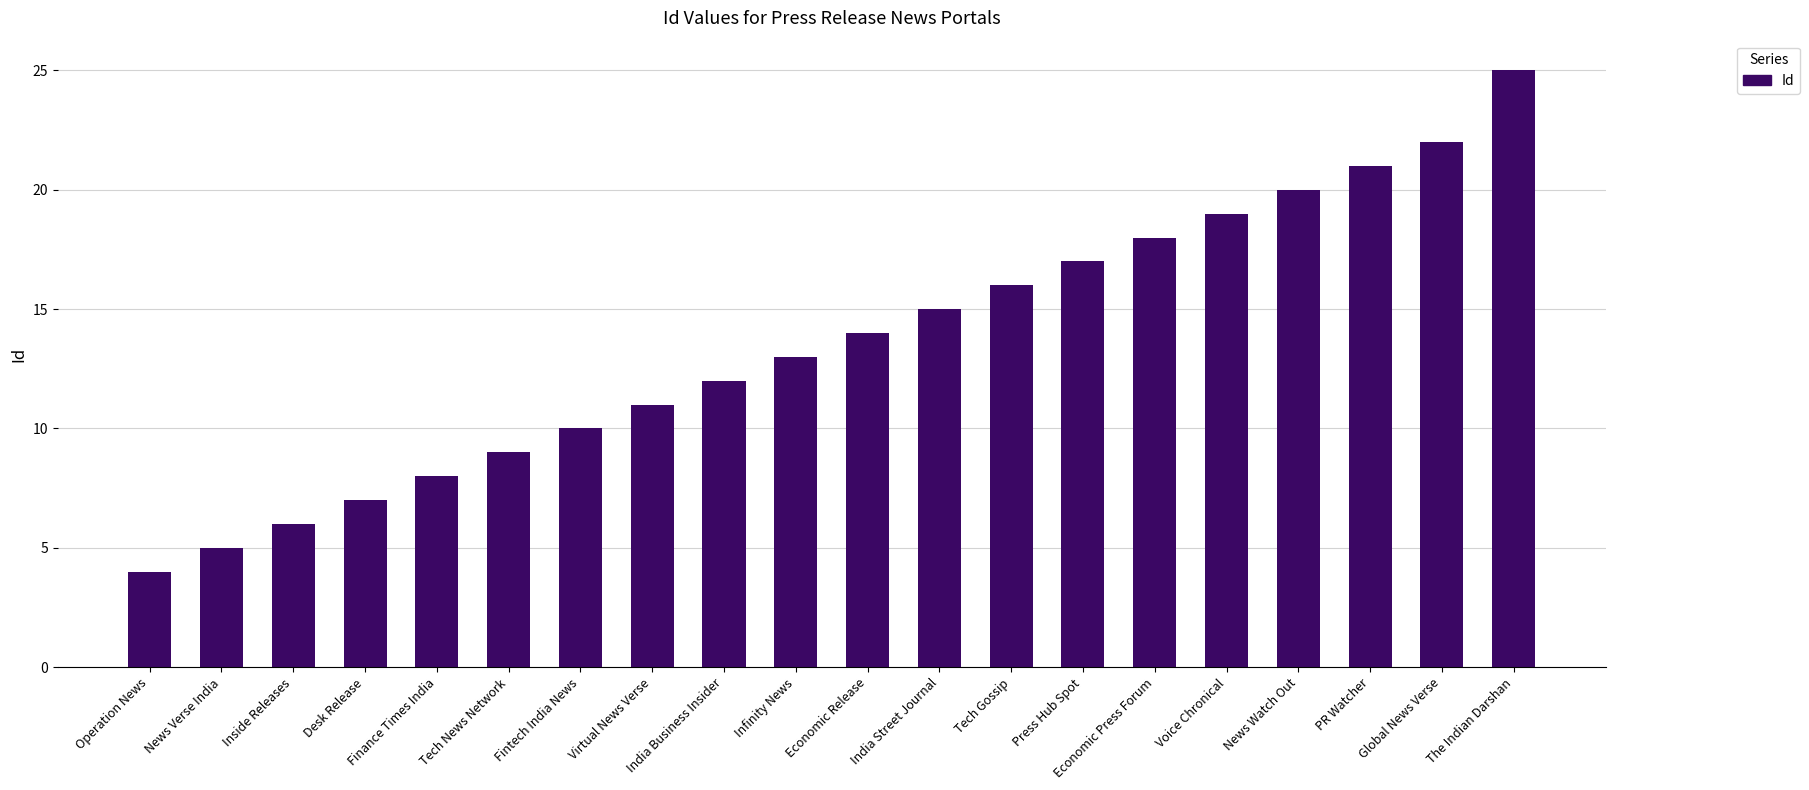

What is the average value?

14